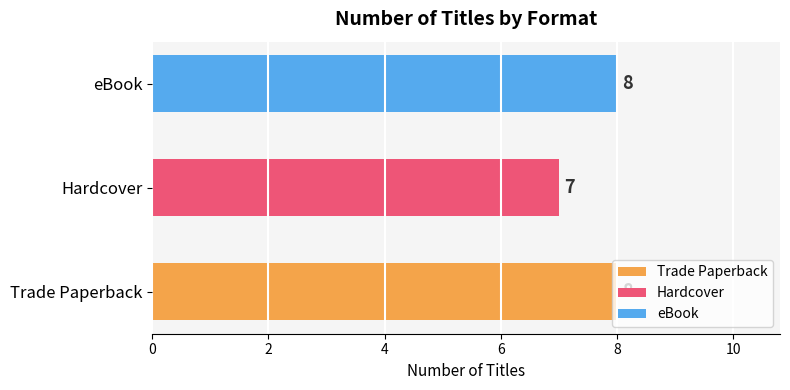

Which series has the largest total across all categories?

Trade Paperback